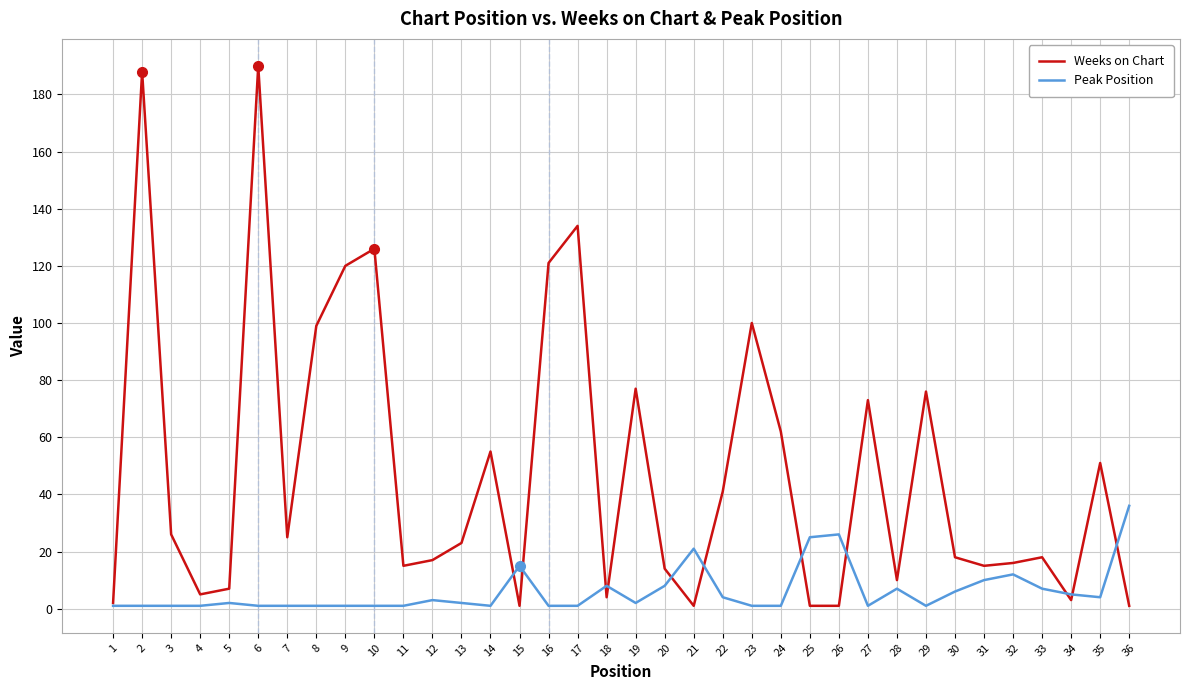

Reading left to right, transcribe all the data shown in this chart.

Weeks on Chart: 1=2	2=188	3=26	4=5	5=7	6=190	7=25	8=99	9=120	10=126	11=15	12=17	13=23	14=55	15=1	16=121	17=134	18=4	19=77	20=14	21=1	22=41	23=100	24=62	25=1	26=1	27=73	28=10	29=76	30=18	31=15	32=16	33=18	34=3	35=51	36=1
Peak Position: 1=1	2=1	3=1	4=1	5=2	6=1	7=1	8=1	9=1	10=1	11=1	12=3	13=2	14=1	15=15	16=1	17=1	18=8	19=2	20=8	21=21	22=4	23=1	24=1	25=25	26=26	27=1	28=7	29=1	30=6	31=10	32=12	33=7	34=5	35=4	36=36